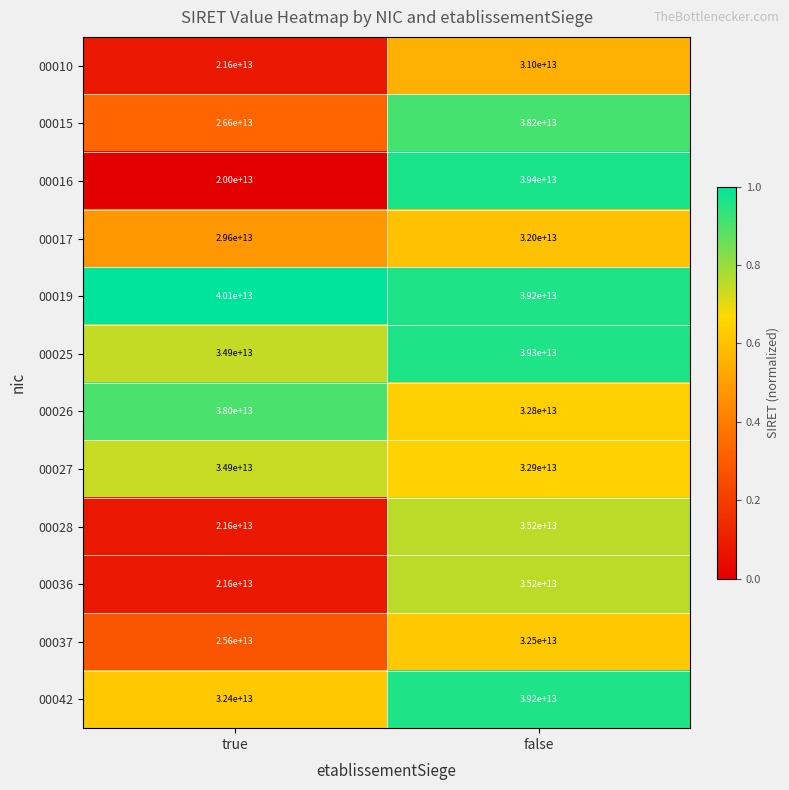

What is the difference between the maximum and minimum values in the 00010 series?

9400000000000